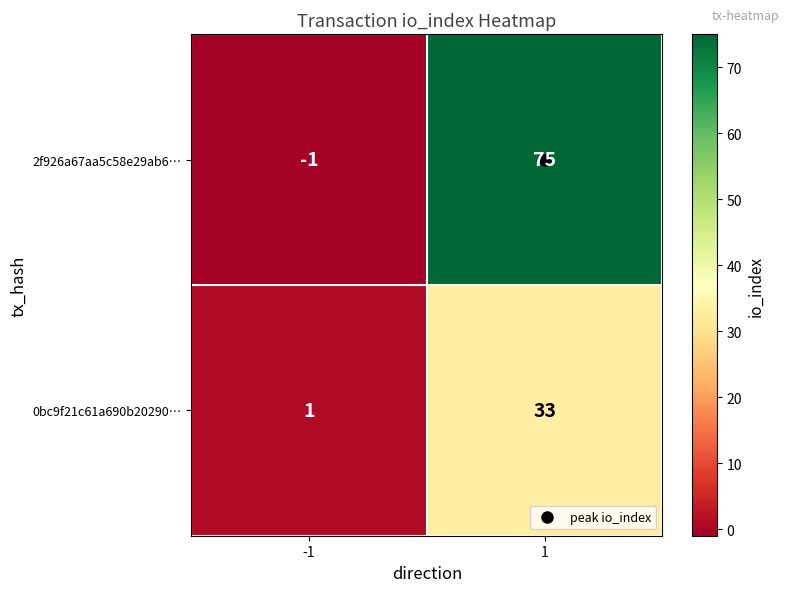

What is the sum of all 0bc9f21c61a690b20290… values?

34